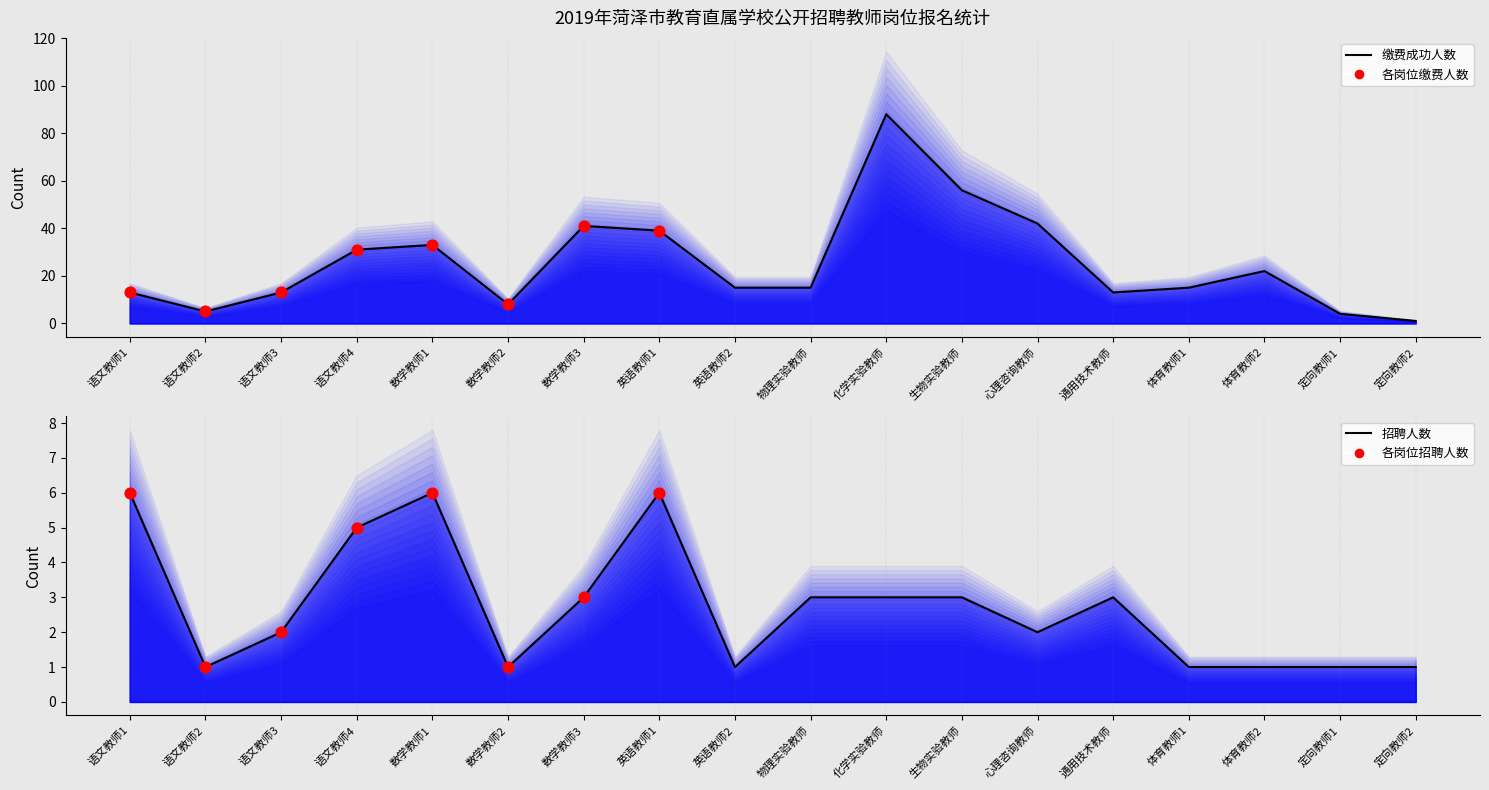

Which series has the largest Y range (max minus min)?

缴费成功人数